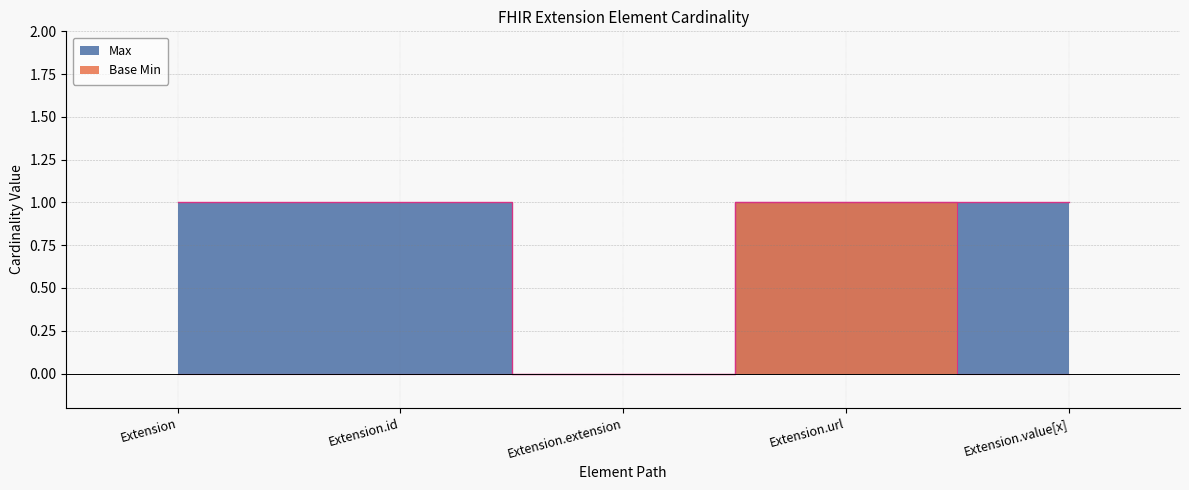

Is the value of Max at Extension.value[x] greater than the value of Base Min at Extension.value[x]?

Yes